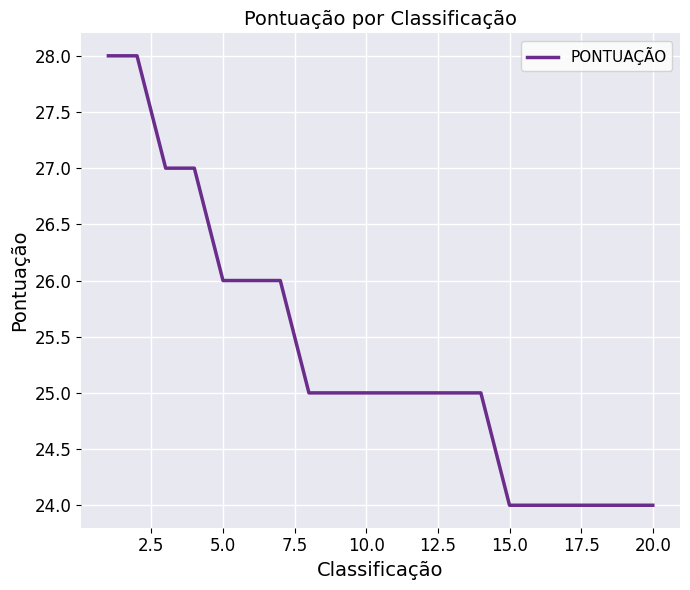

How many categories are shown in the chart?

20